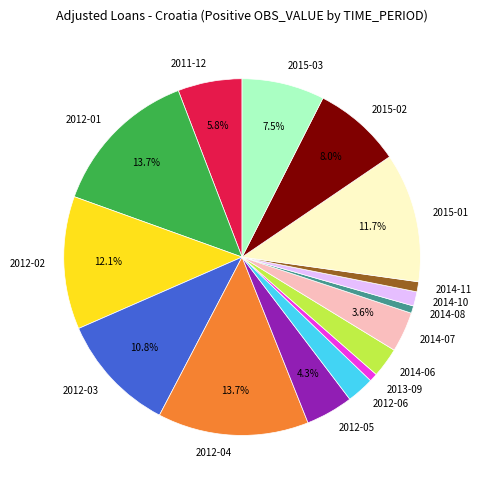

Does any single category account for the majority?

No